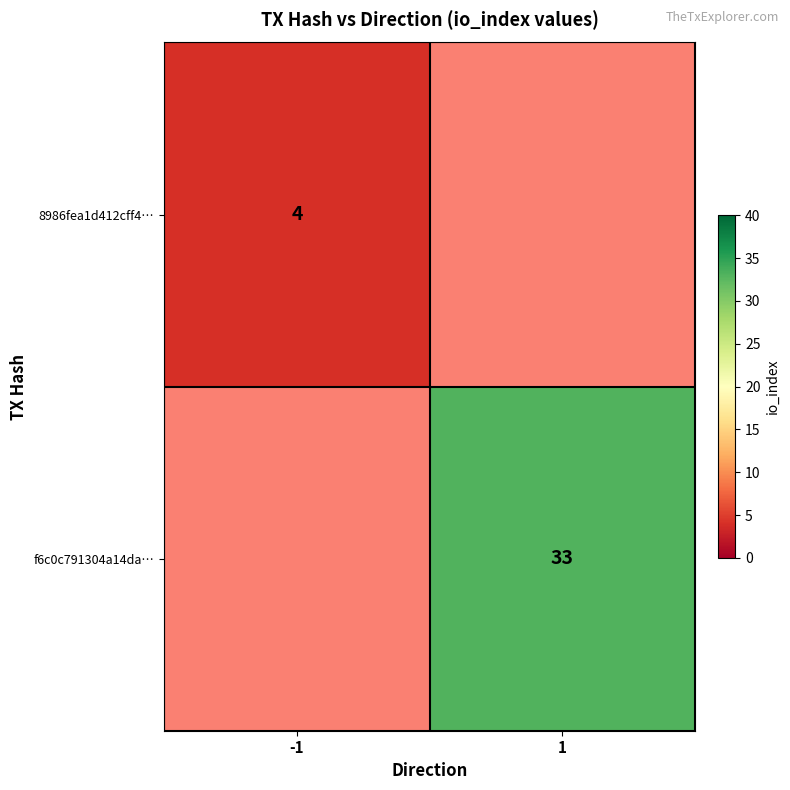

The f6c0c791304a14da… series shows 21 at 1. True or false?

False